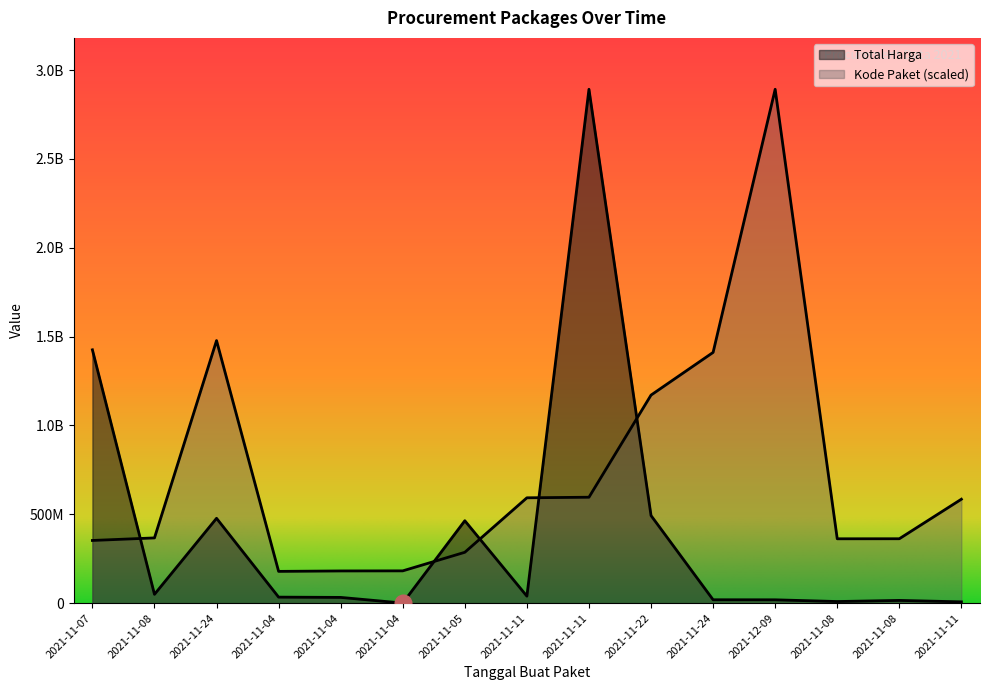

Where does the Kode Paket series first go above 367273231?

2021-11-08